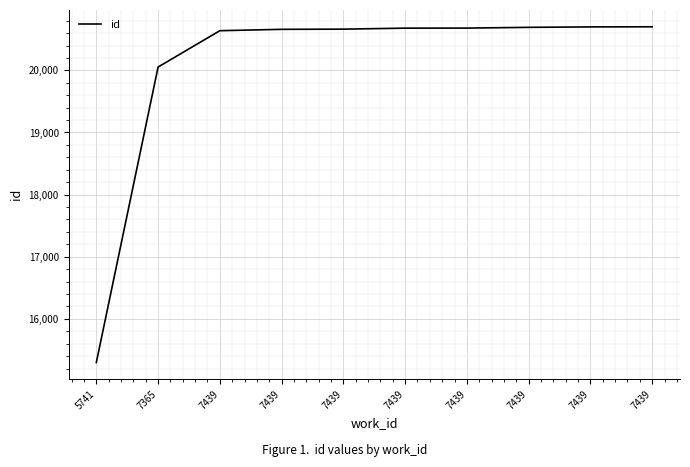

Is this an area chart (filled region under the line)?

No